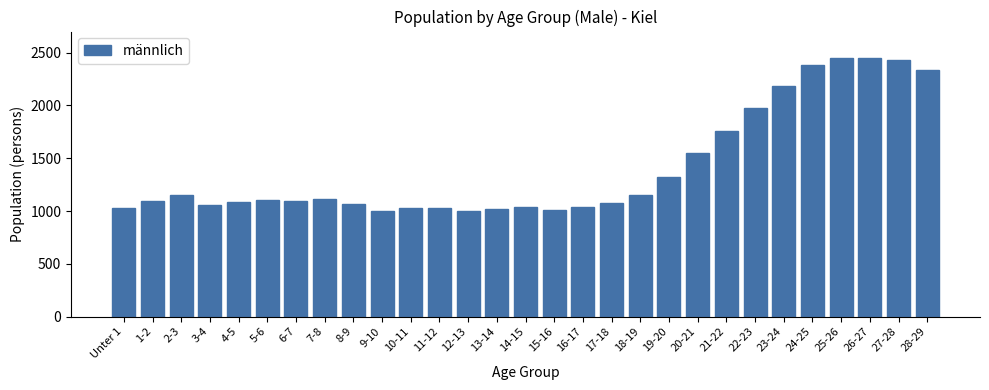

What is the smallest value displayed?

1004